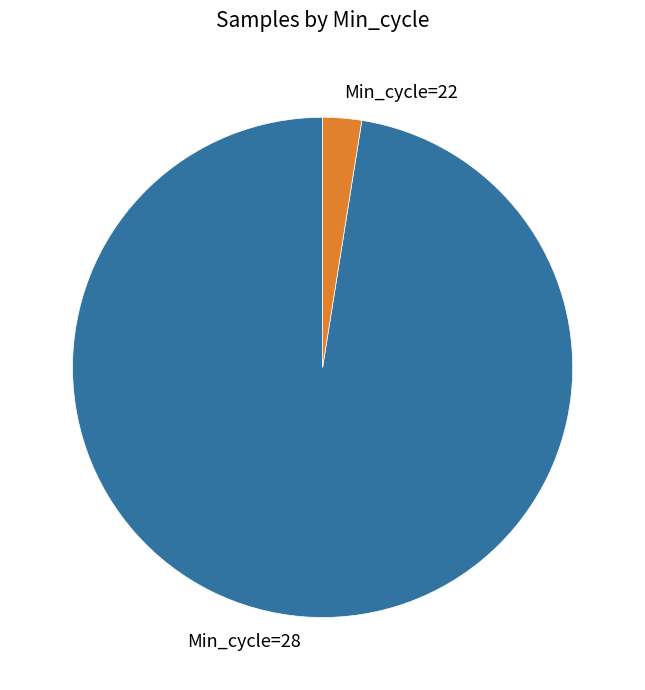

Between Min_cycle=28 and Min_cycle=22, which is larger?

Min_cycle=28